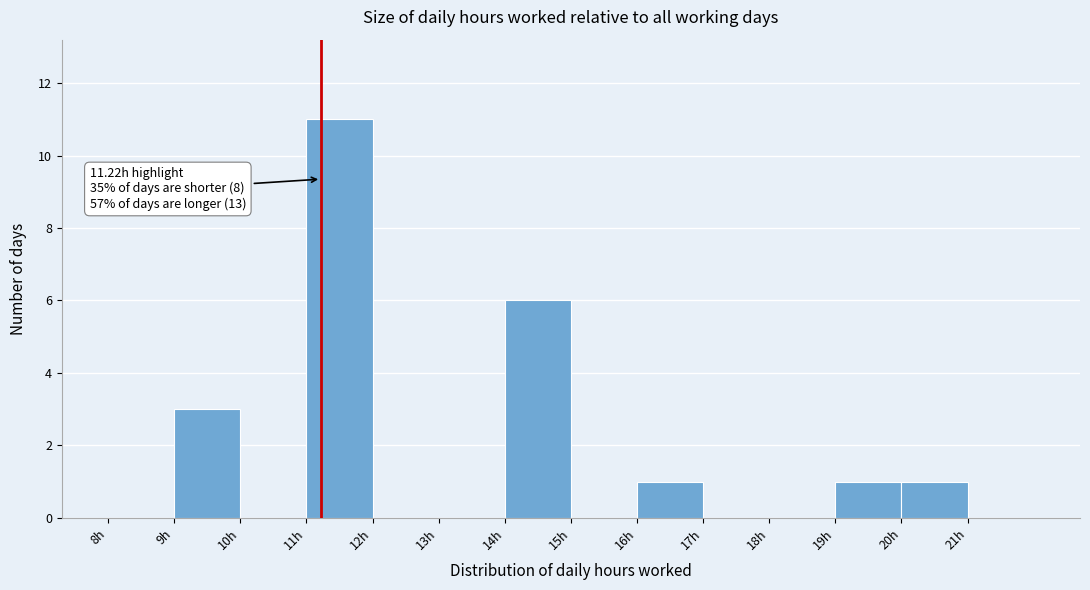

Which range on the x-axis has the tallest bar?

11 to 12